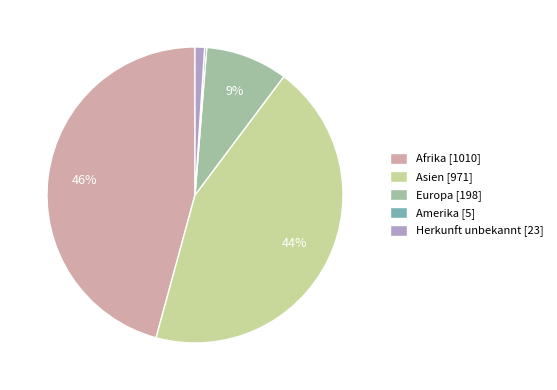

Is there any slice that represents more than half of the pie?

No